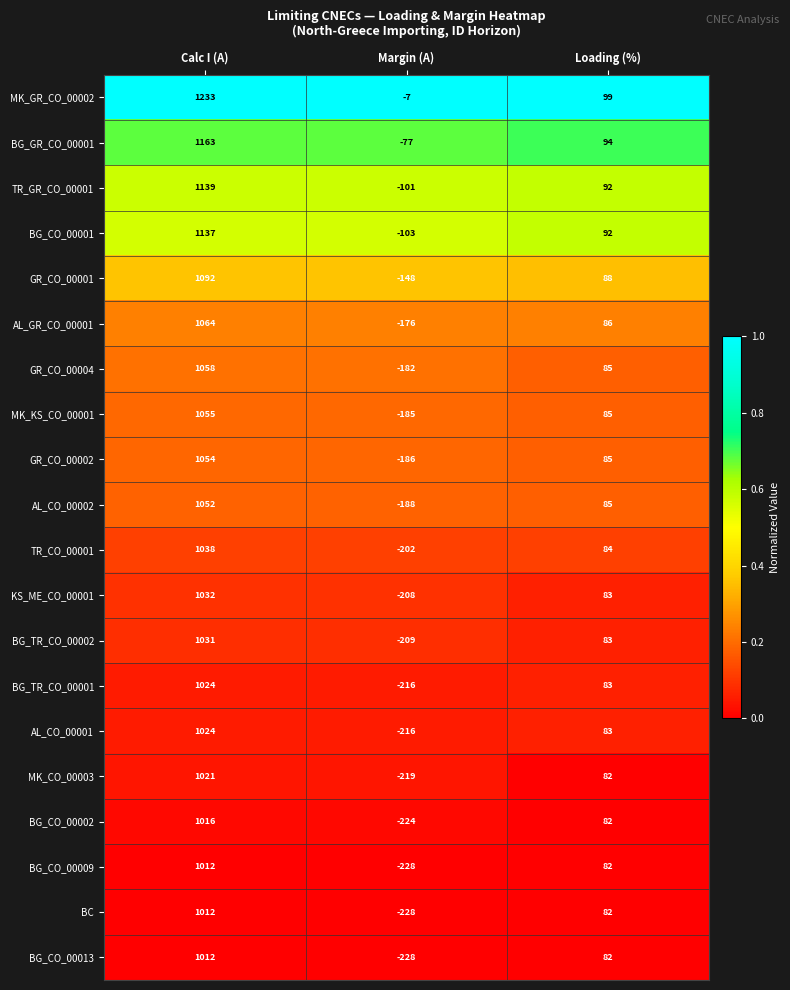

At which category does the chart reach its minimum across all series?

Margin (A)